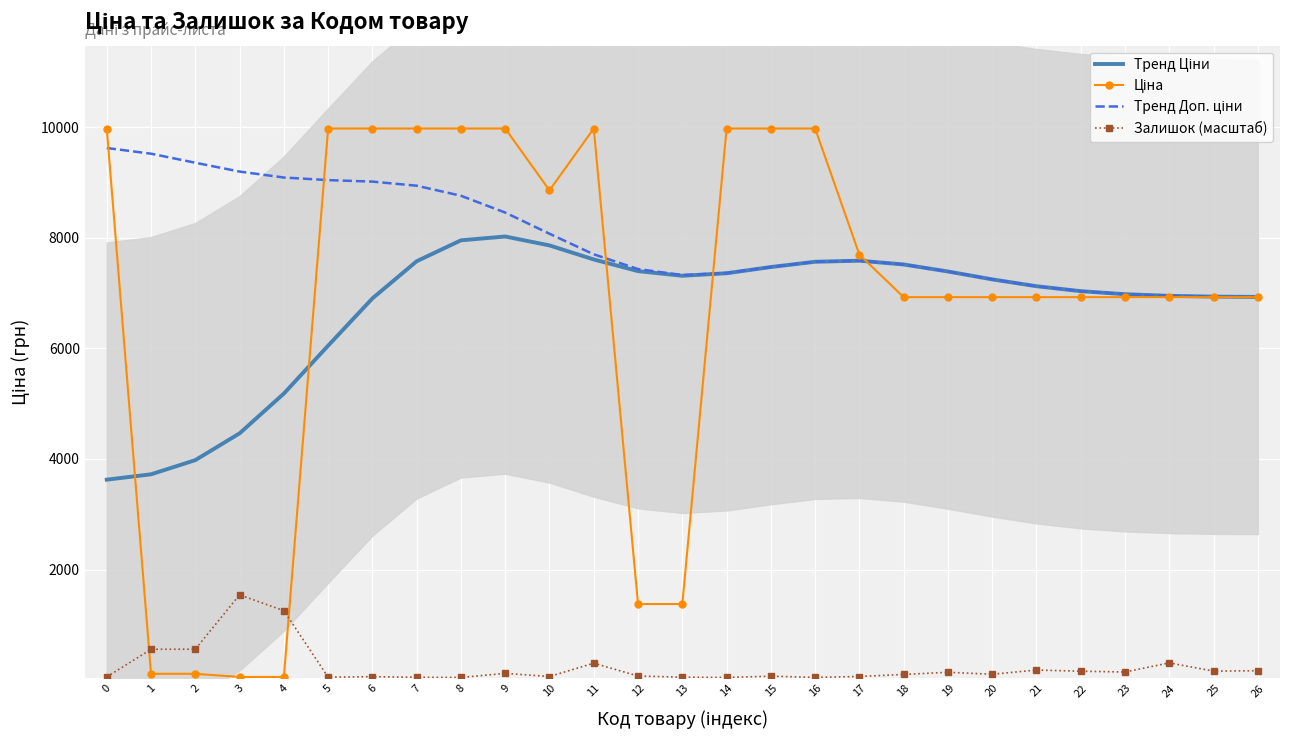

At which category does Тренд Доп. ціни reach its first local valley?

13